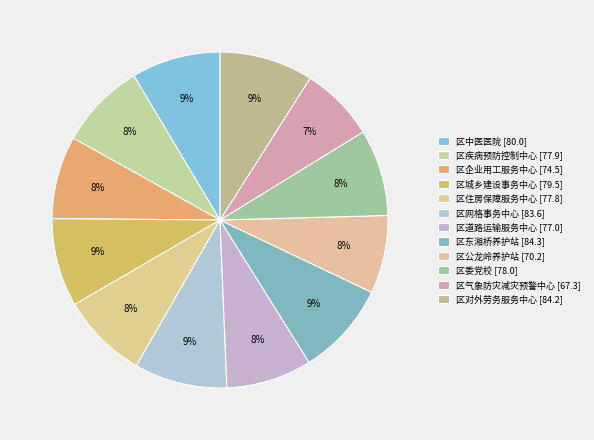

To the nearest percent, what is the average slice percentage?

8%